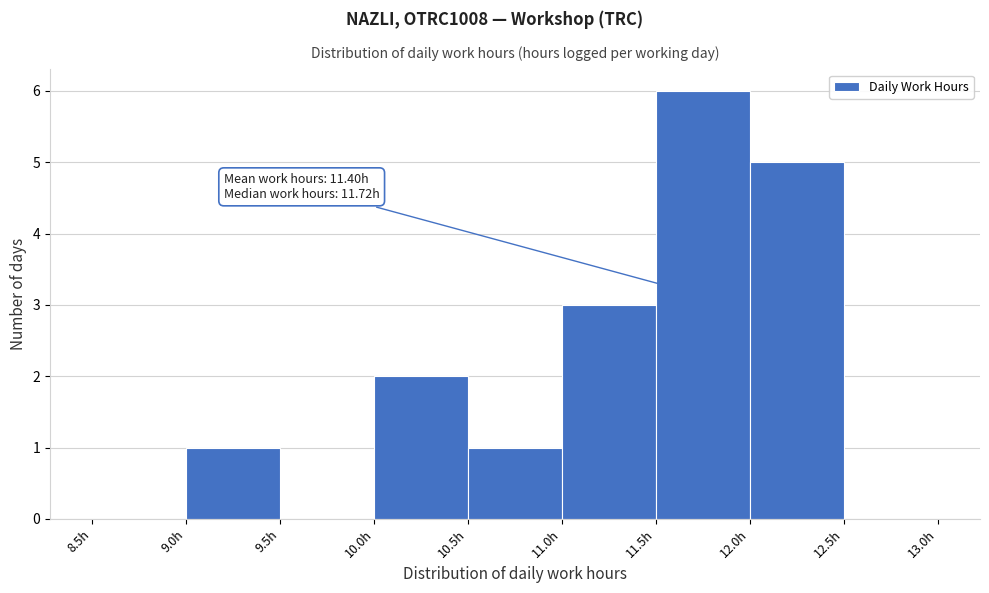

Which range on the x-axis has the tallest bar?

11.5 to 12.0